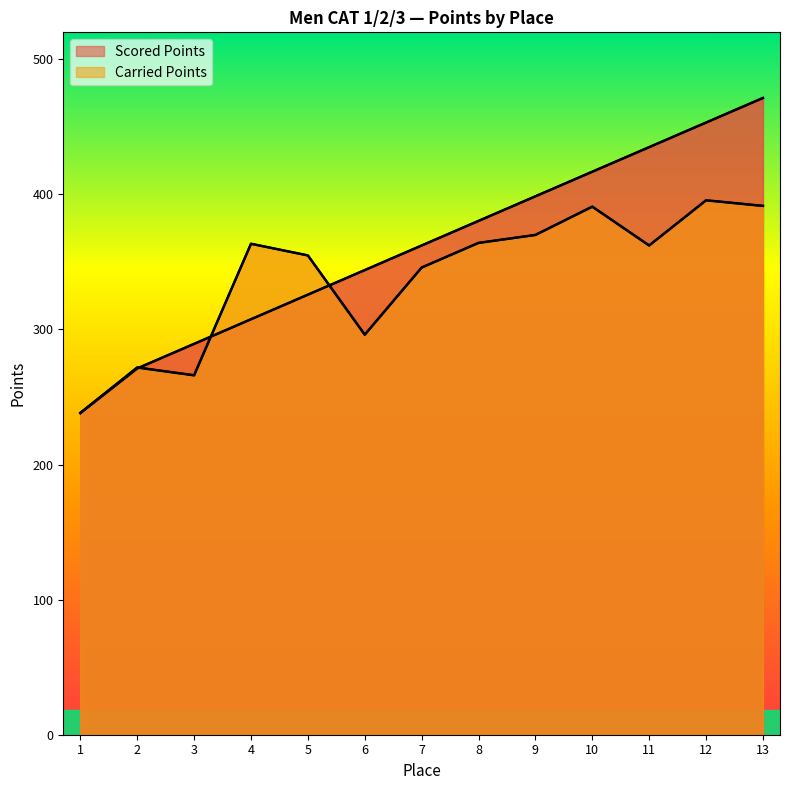

Where do Carried Points and Scored Points first cross each other?

2 and 3